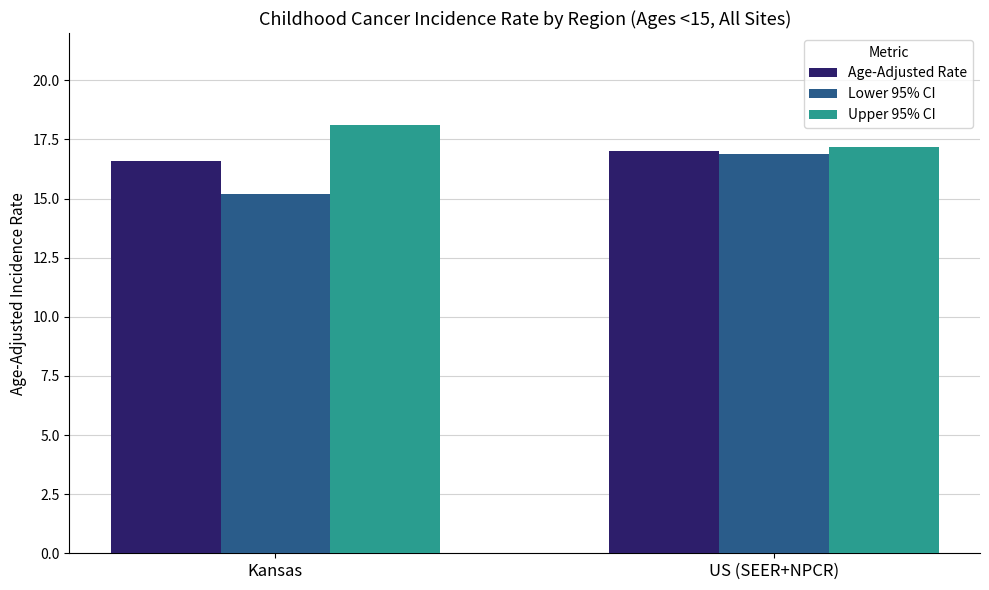

What is the value of the Lower 95% CI bar at the 2nd from the left?

16.9